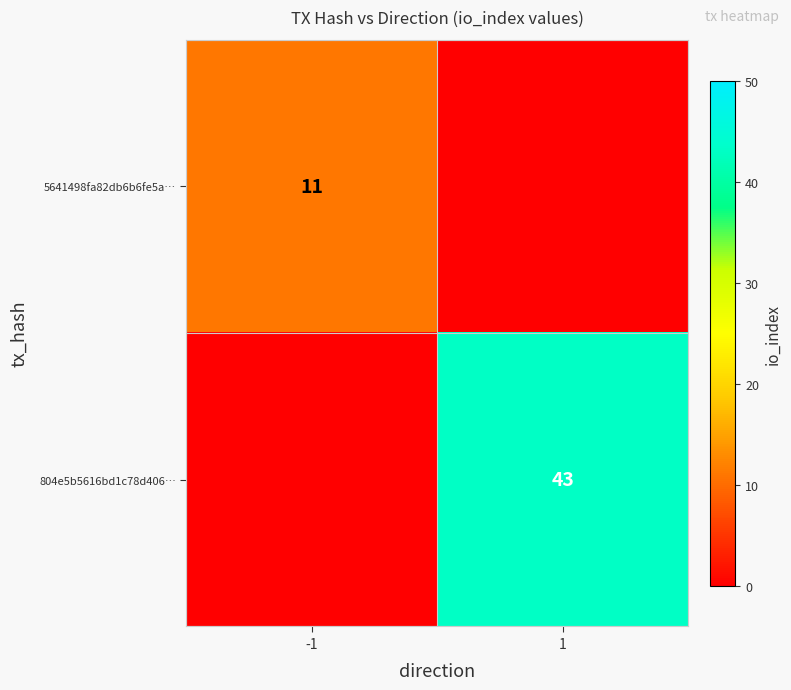

The 5641498fa82db6b6fe5a… series shows 8 at -1. True or false?

False